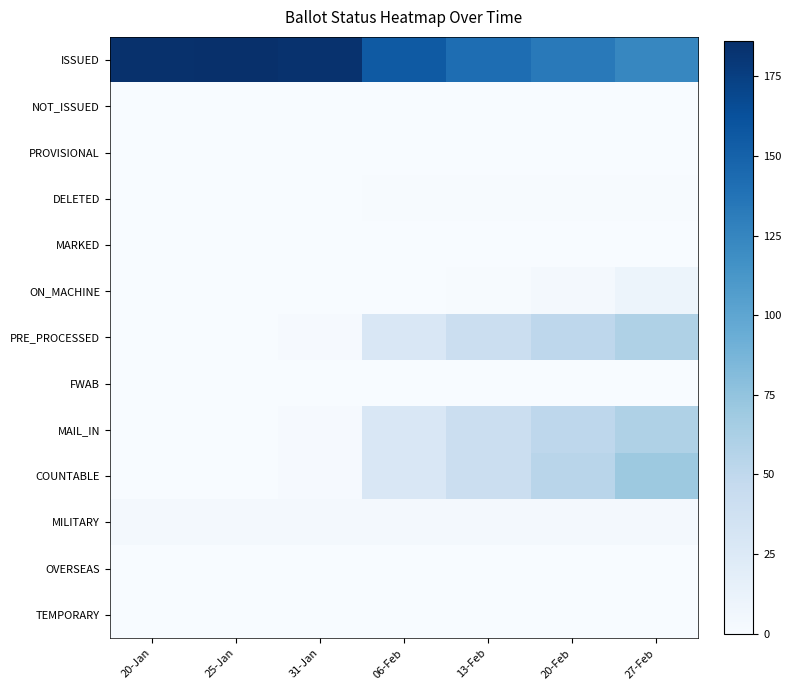

Reading right to left, list all the values displayed in this chart.

ISSUED: 27-Feb=124	20-Feb=133	13-Feb=142	06-Feb=156	31-Jan=184	25-Jan=186	20-Jan=185
NOT_ISSUED: 27-Feb=0	20-Feb=0	13-Feb=0	06-Feb=0	31-Jan=0	25-Jan=0	20-Jan=0
PROVISIONAL: 27-Feb=0	20-Feb=0	13-Feb=0	06-Feb=0	31-Jan=0	25-Jan=0	20-Jan=0
DELETED: 27-Feb=1	20-Feb=1	13-Feb=1	06-Feb=1	31-Jan=0	25-Jan=0	20-Jan=0
MARKED: 27-Feb=0	20-Feb=0	13-Feb=0	06-Feb=0	31-Jan=0	25-Jan=0	20-Jan=0
ON_MACHINE: 27-Feb=10	20-Feb=3	13-Feb=1	06-Feb=0	31-Jan=0	25-Jan=0	20-Jan=0
PRE_PROCESSED: 27-Feb=60	20-Feb=51	13-Feb=41	06-Feb=28	31-Jan=2	25-Jan=0	20-Jan=0
FWAB: 27-Feb=0	20-Feb=0	13-Feb=0	06-Feb=0	31-Jan=0	25-Jan=0	20-Jan=0
MAIL_IN: 27-Feb=60	20-Feb=51	13-Feb=41	06-Feb=28	31-Jan=2	25-Jan=0	20-Jan=0
COUNTABLE: 27-Feb=70	20-Feb=54	13-Feb=42	06-Feb=28	31-Jan=2	25-Jan=0	20-Jan=0
MILITARY: 27-Feb=4	20-Feb=4	13-Feb=4	06-Feb=4	31-Jan=4	25-Jan=4	20-Jan=4
OVERSEAS: 27-Feb=0	20-Feb=0	13-Feb=0	06-Feb=0	31-Jan=0	25-Jan=0	20-Jan=0
TEMPORARY: 27-Feb=0	20-Feb=0	13-Feb=0	06-Feb=0	31-Jan=0	25-Jan=0	20-Jan=0